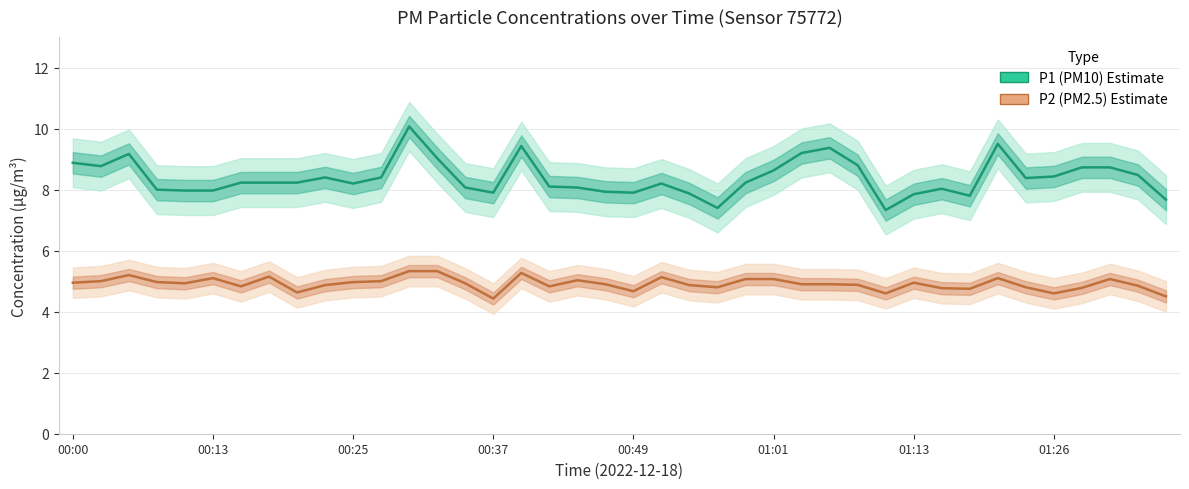

True or false: P1 (PM10) and P2 (PM2.5) cross at least once.

False